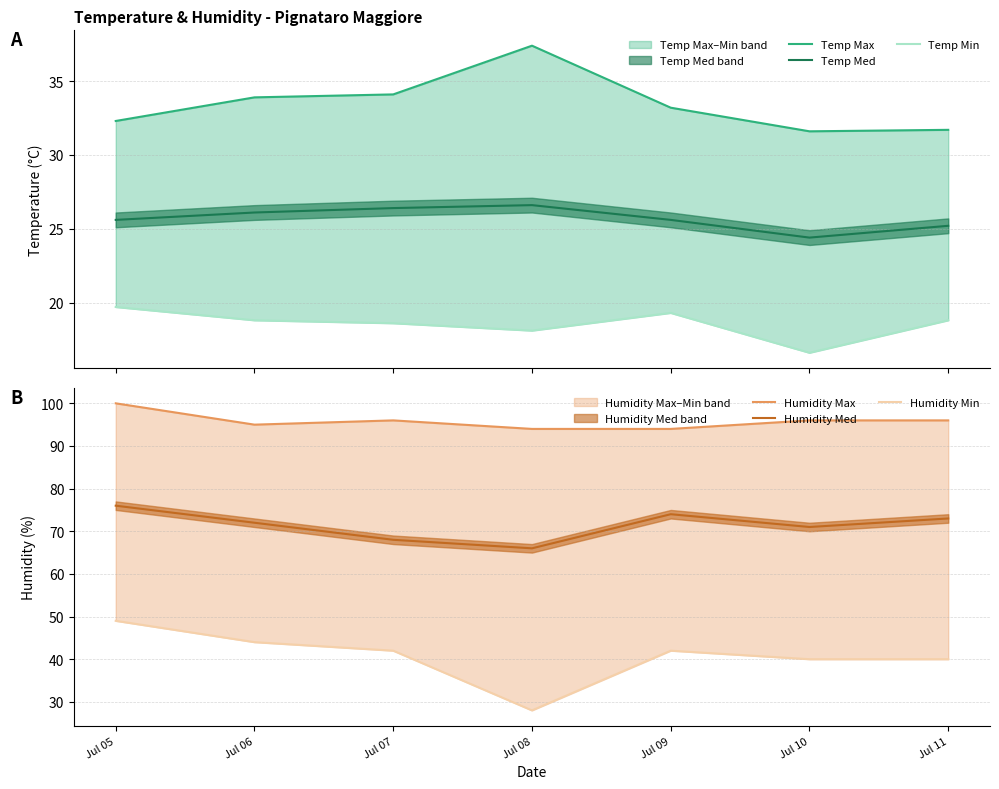

Which series has the largest total across all categories?

Humidity Max